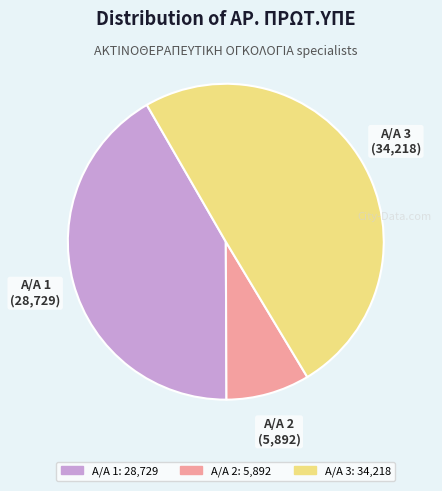

How many slices are in this pie chart?

3